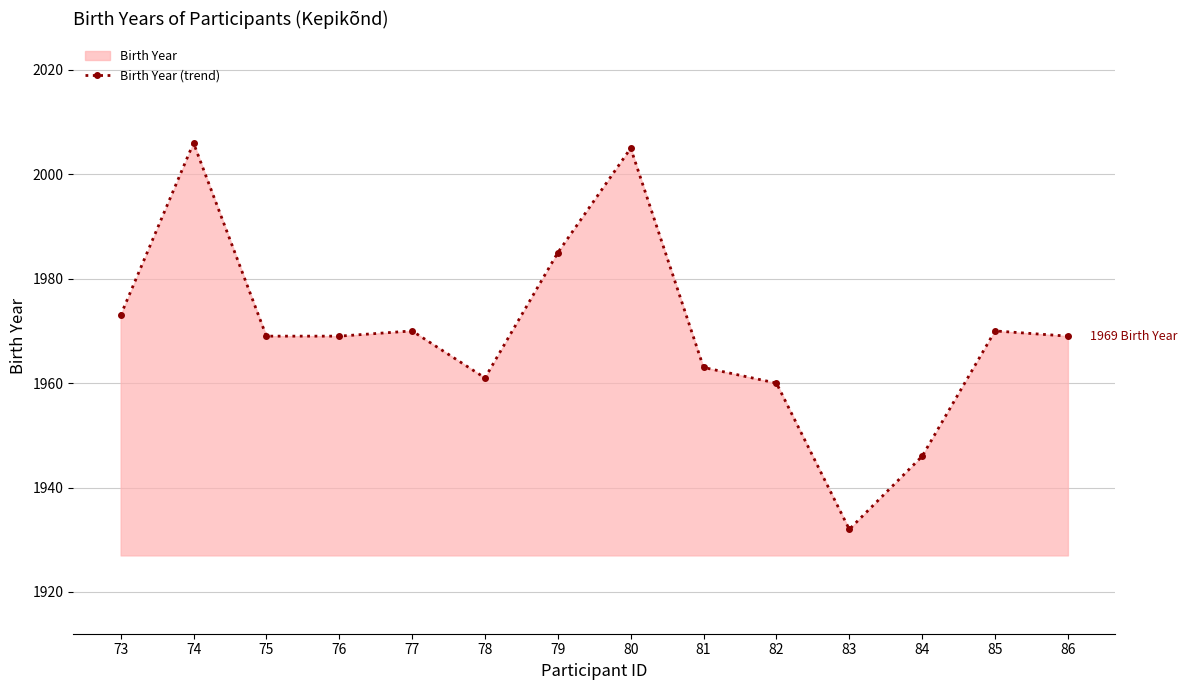

At which label is the value closest to 1969?

75